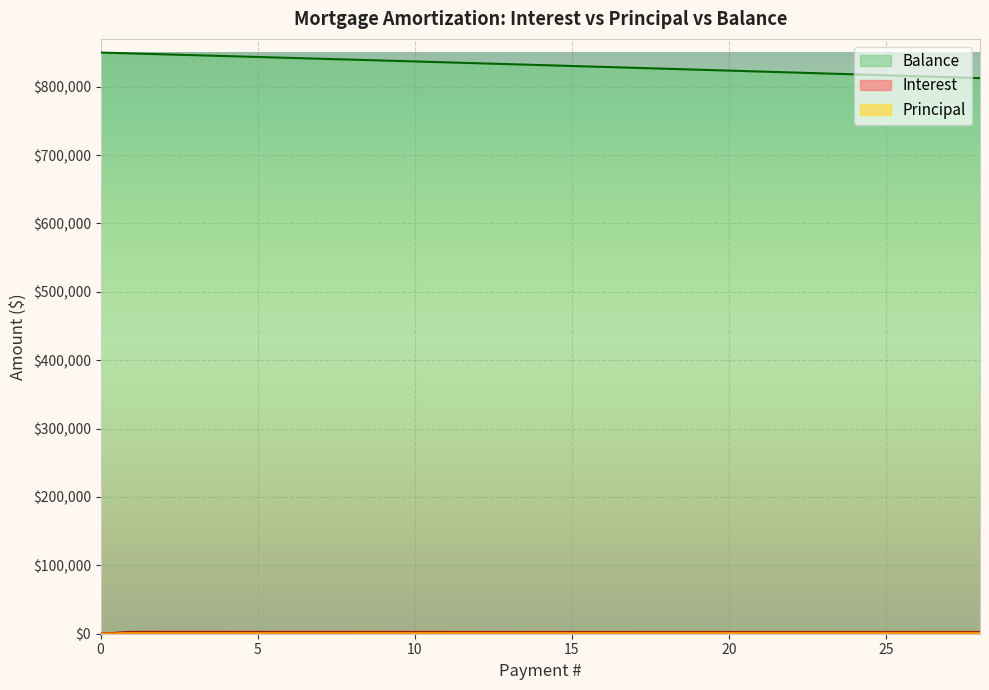

Reading left to right, transcribe all the data shown in this chart.

Interest: 0.0	2656.2	2652.2	2648.2	2644.2	2640.2	2636.1	2632.1	2628.0	2623.9	2619.8	2615.7	2611.6	2607.4	2603.2	2599.1	2594.9	2590.7	2586.5	2582.3	2578.1	2573.8	2569.6	2565.3	2561.0	2556.7	2552.4	2548.1	2543.7
Principal: 0.0	1280.2	1284.2	1288.2	1292.3	1296.3	1300.4	1304.4	1308.5	1312.6	1316.7	1320.8	1324.9	1329.1	1333.2	1337.4	1341.6	1345.8	1350.0	1354.2	1358.4	1362.7	1366.9	1371.2	1375.5	1379.8	1384.1	1388.4	1392.8
Balance: 850000.0	848719.8	847435.5	846147.3	844855.0	843558.7	842258.3	840953.9	839645.4	838332.8	837016.1	835695.3	834370.4	833041.3	831708.1	830370.7	829029.1	827683.3	826333.4	824979.2	823620.8	822258.1	820891.2	819520.0	818144.5	816764.7	815380.6	813992.2	812599.4